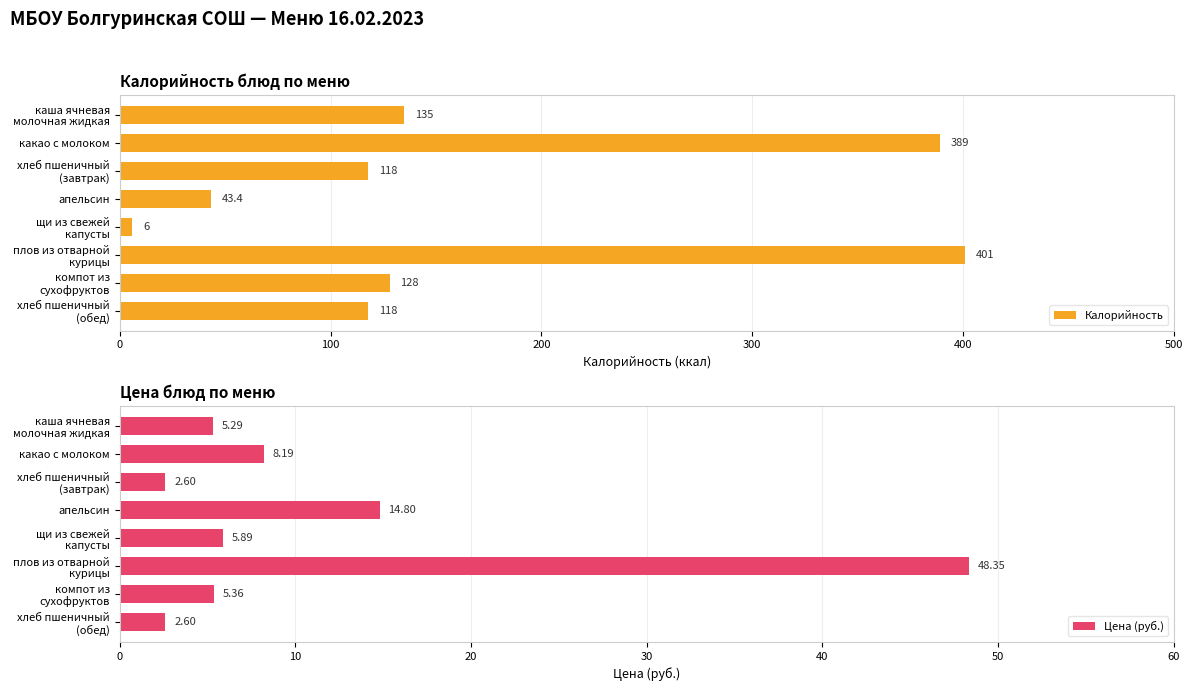

Reading left to right, transcribe all the data shown in this chart.

Цена (руб.): 5.3	8.2	2.6	14.8	5.9	48.4	5.4	2.6
Калорийность: 135.0	389.0	118.0	43.4	6.0	401.0	128.0	118.0